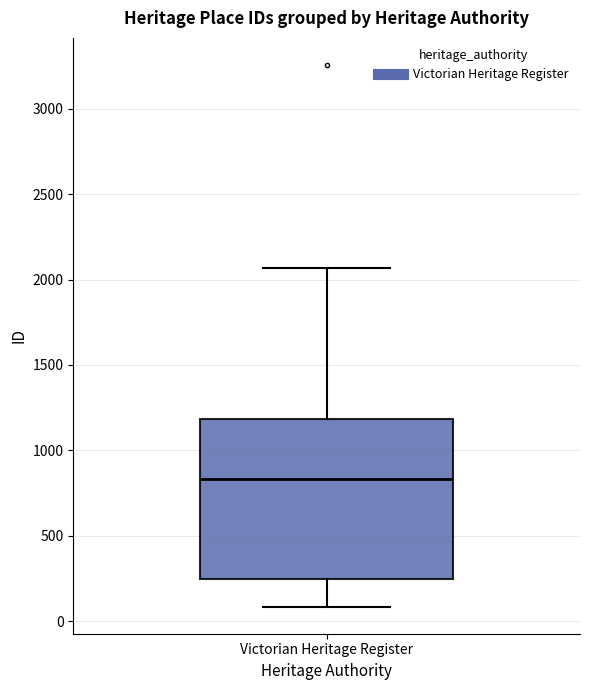

Transcribe this box plot: give where the median line is, the range the box spans, and where the two whiskers end, as read against the y-axis. The values are not printed on the chart, so give them approximately, as read against the axis.

median 850, box 250 to 1200, whiskers 100 to 2050